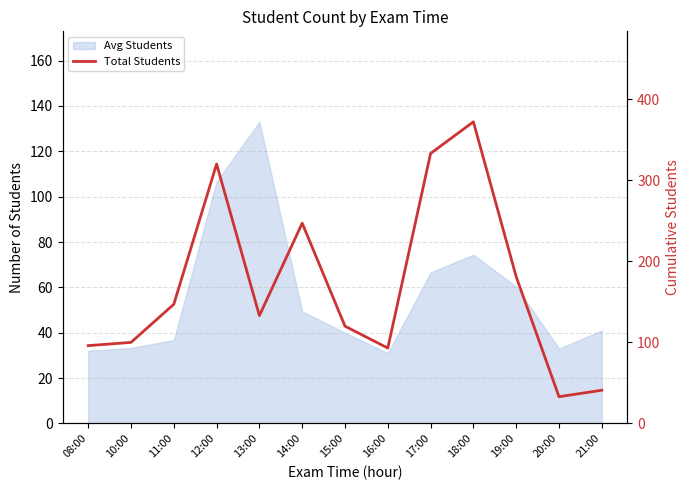

Between 20:00 and 10:00, which is larger?

10:00